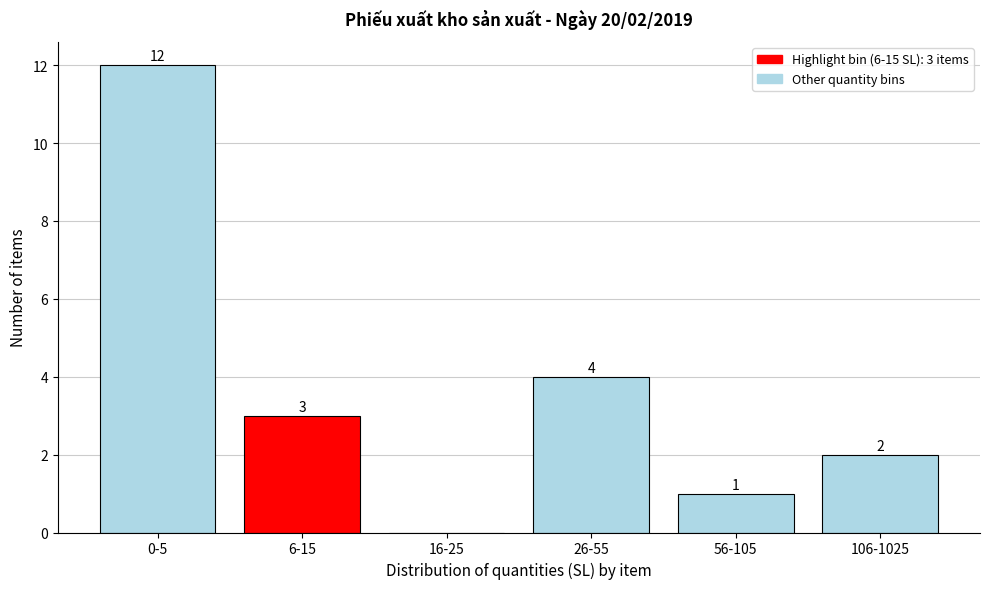

Reading left to right, list all the values displayed in this chart.

0-5=12	6-15=3	16-25=0	26-55=4	56-105=1	106-1025=2